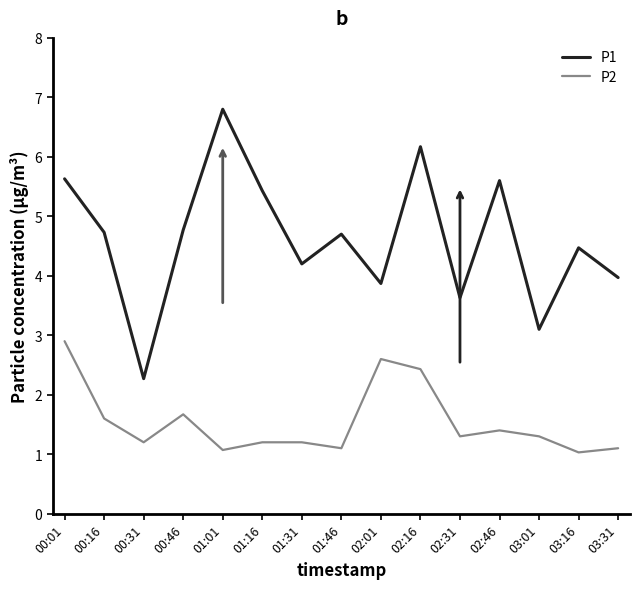

What is the average value of the P2 series?

1.5